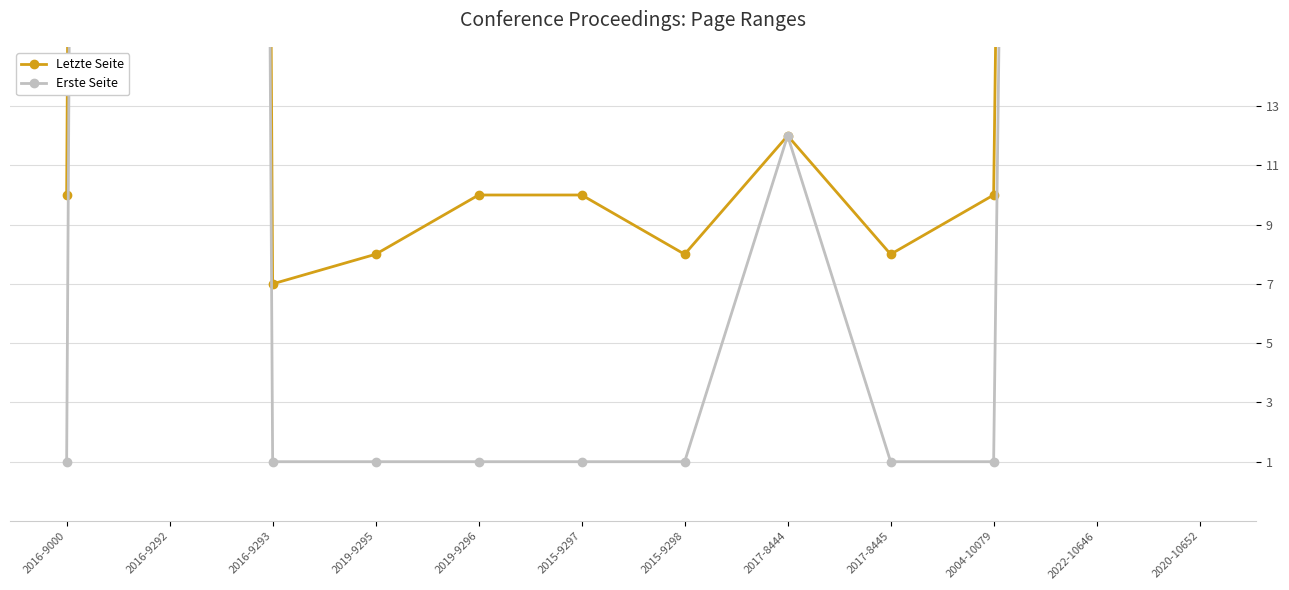

At which category does Erste Seite reach its first local peak?

2016-9292